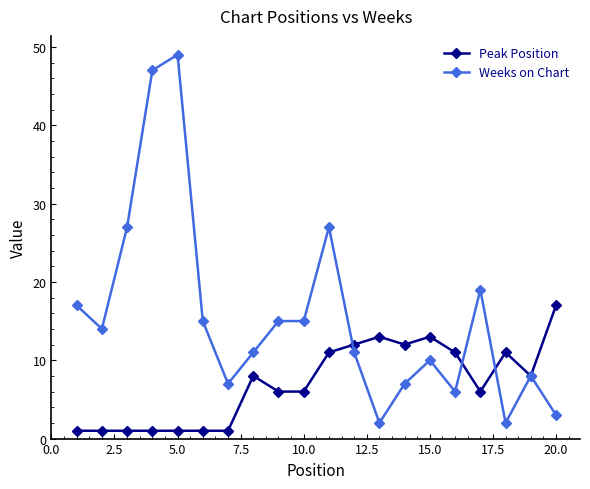

Which series has the widest spread of values?

Weeks on Chart